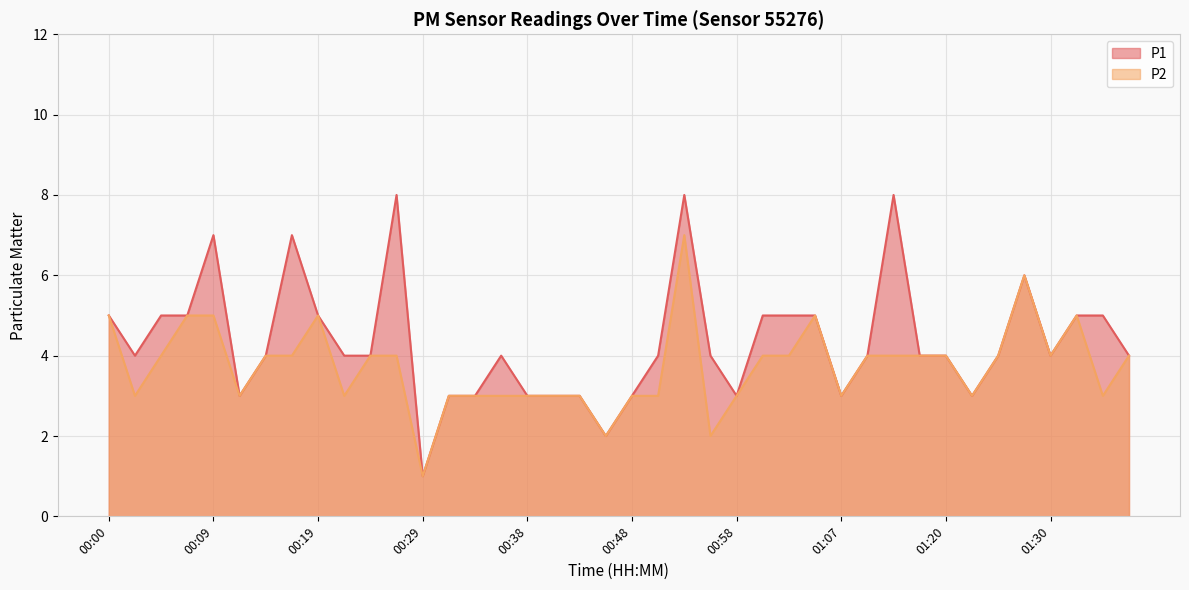

True or false: P1 and P2 cross at least once.

False